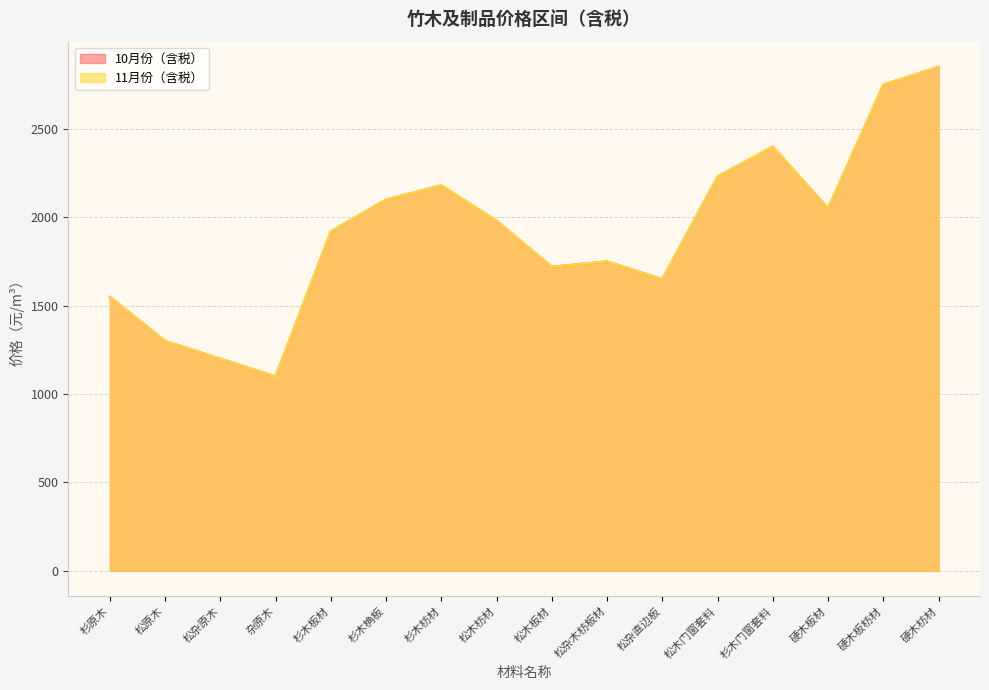

How many lines are shown in the chart?

2